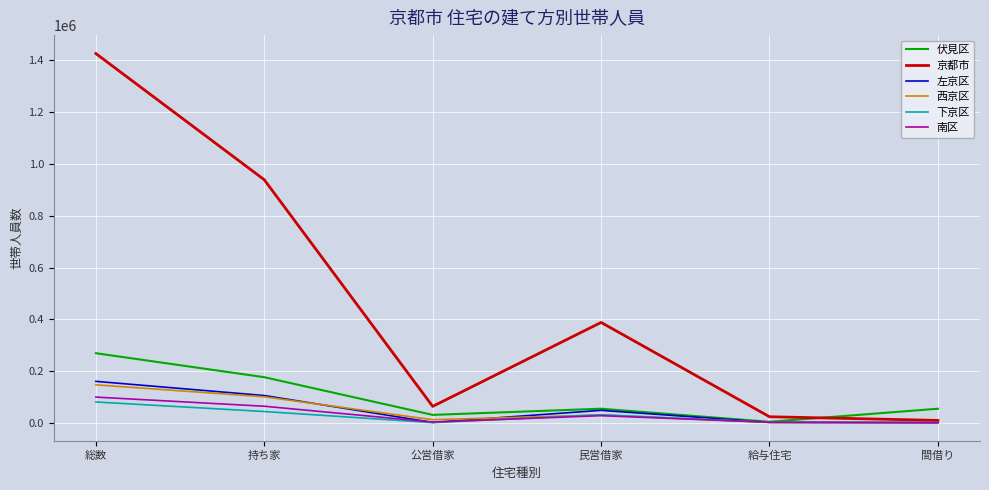

Which series has the largest total across all categories?

京都市